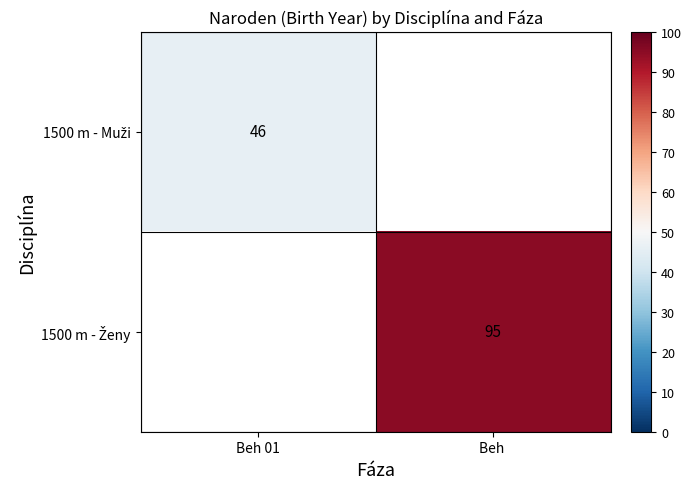

Count the number of categories in the chart.

2